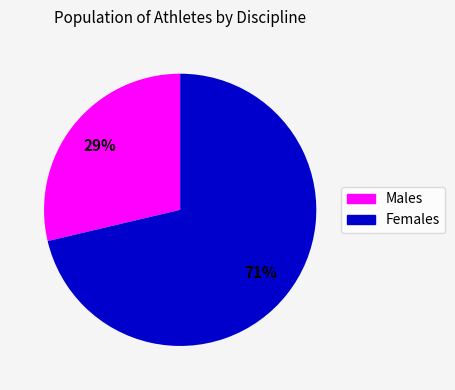

Count the number of slices in the pie.

2